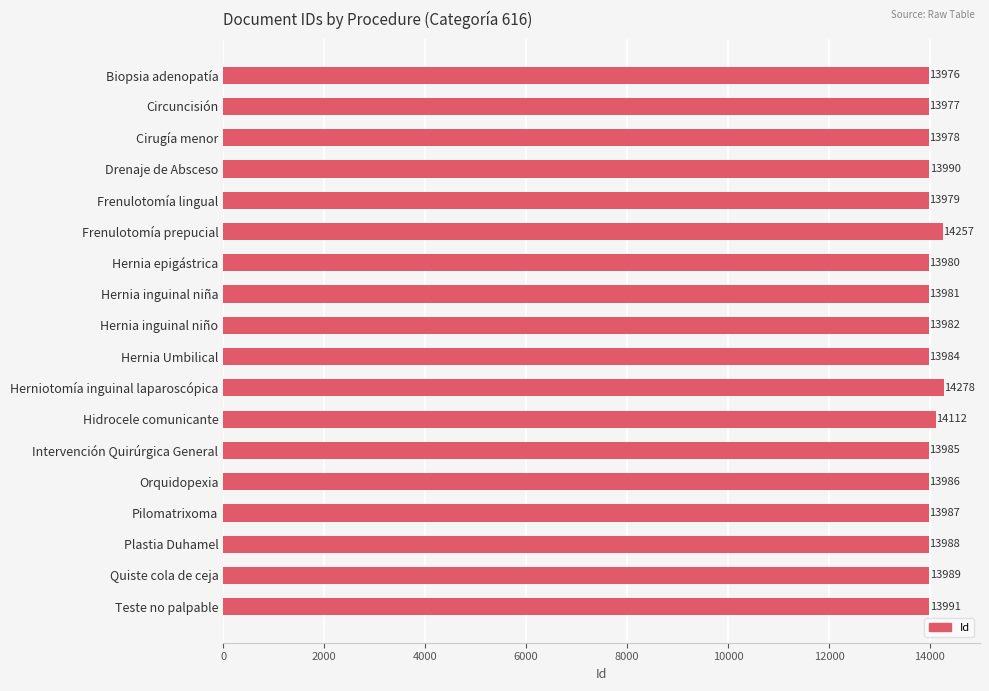

How many bars are there in total?

18